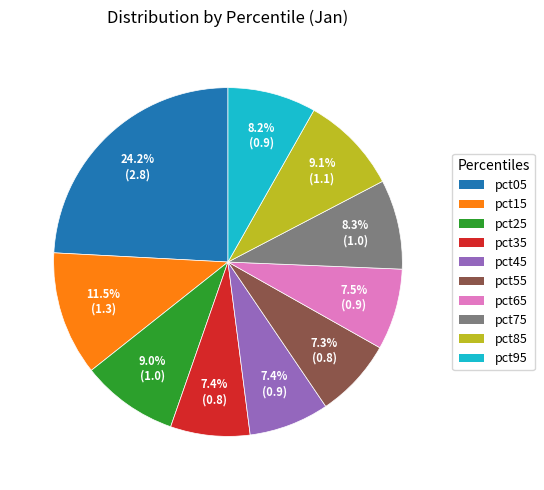

What is the largest slice in the pie chart?

pct05